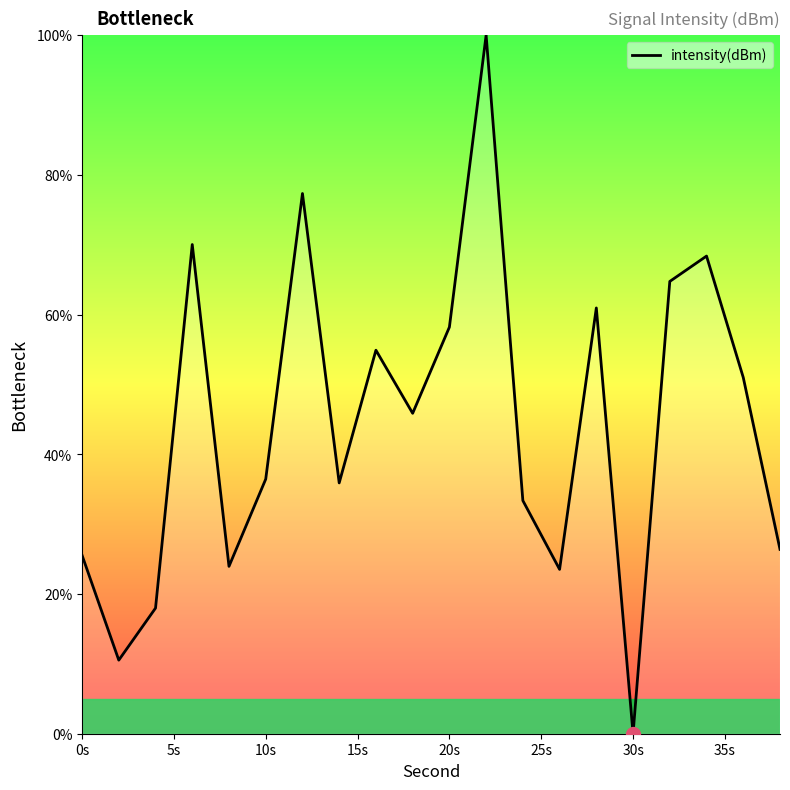

What is the maximum value shown in the chart?

100.0